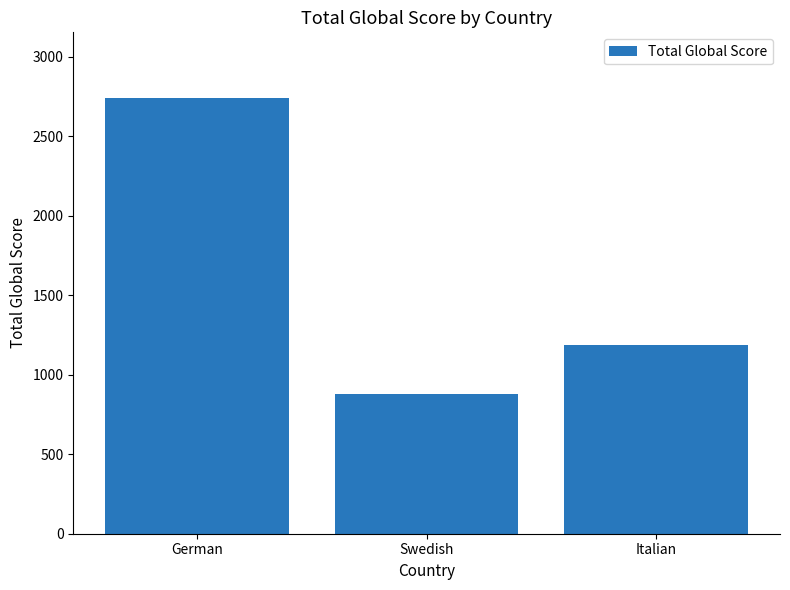

What is the value of the 2nd bar from the left?

879